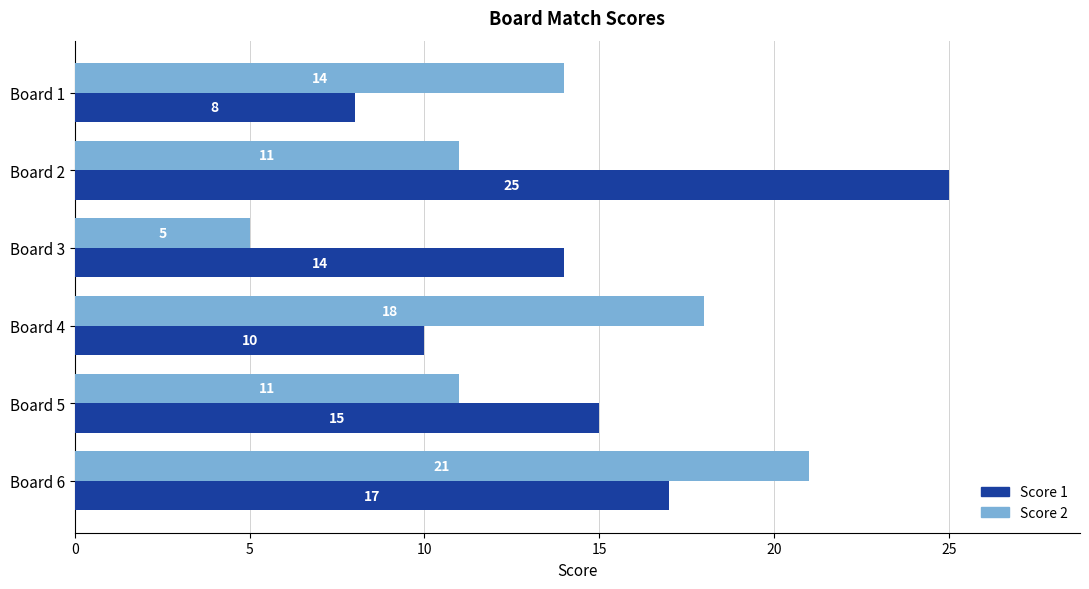

At which category does the chart reach its minimum across all series?

Board 3